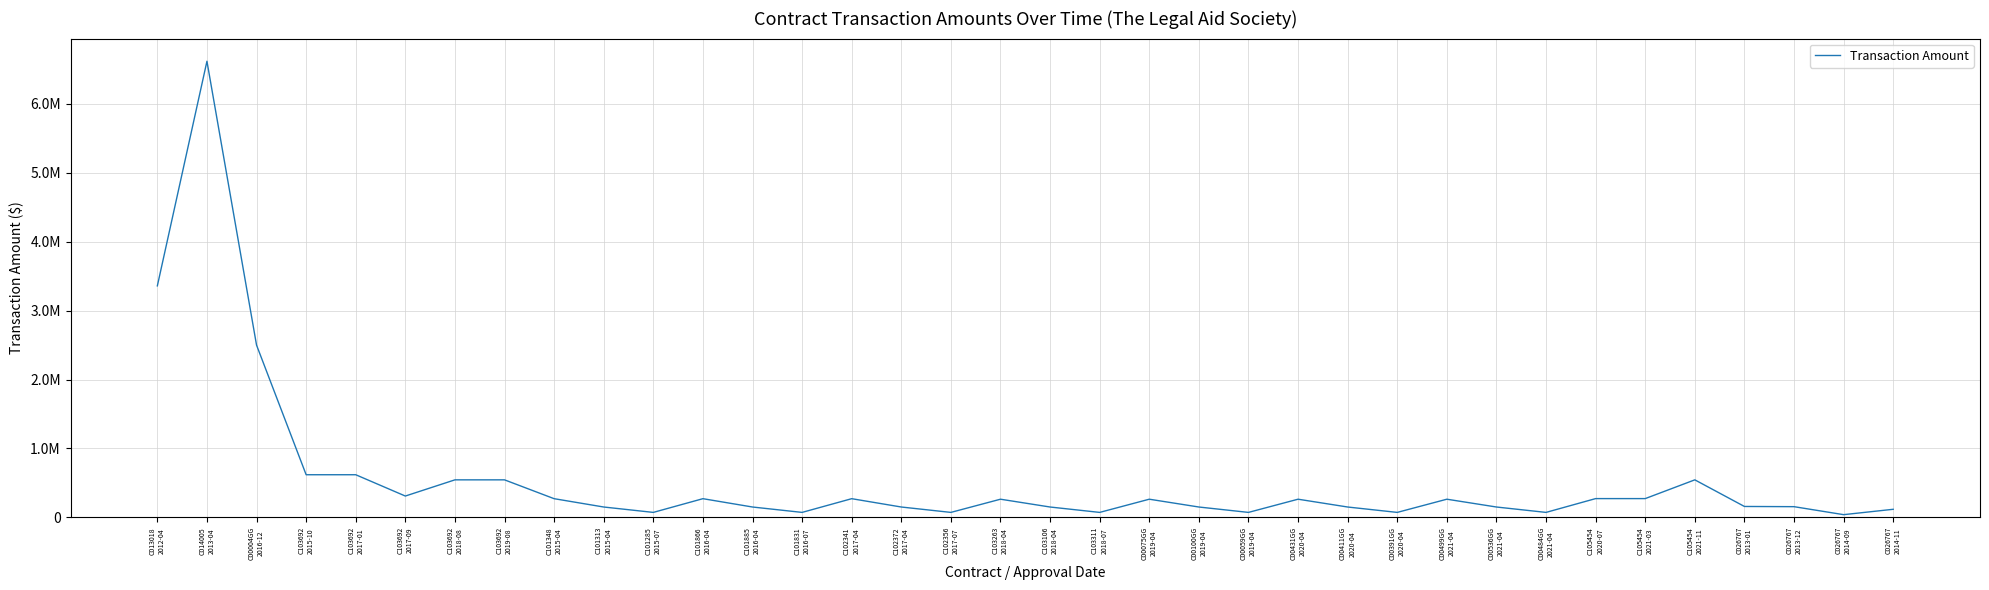

Is this an area chart (filled region under the line)?

No